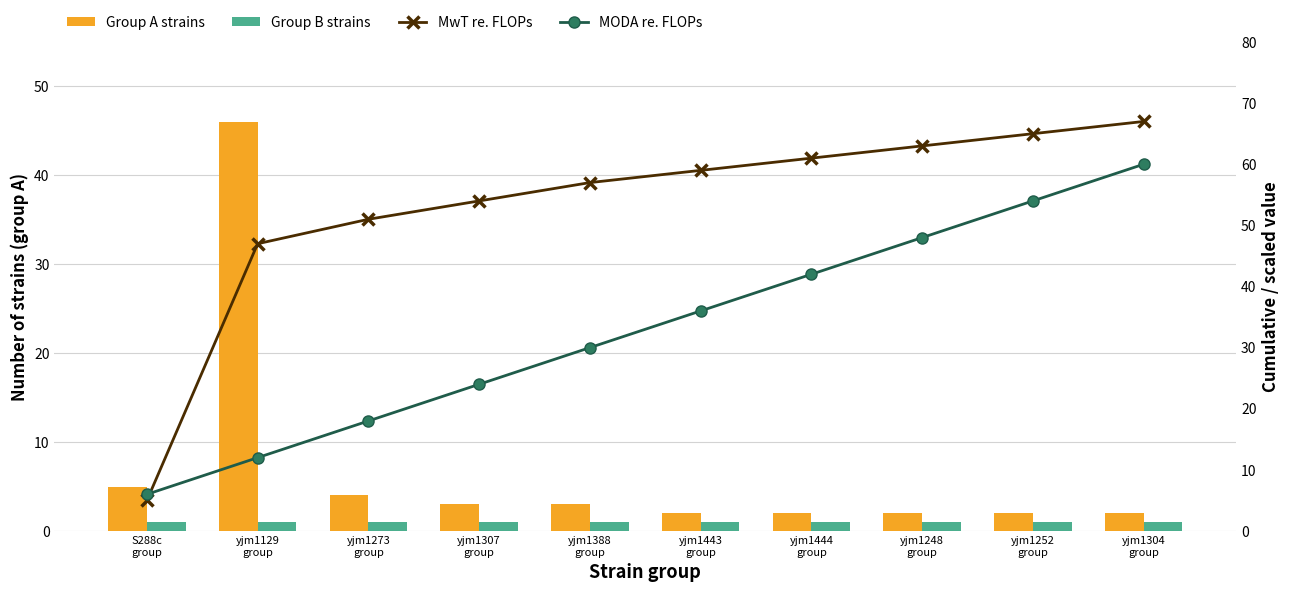

What is the sum of the MwT re. FLOPs values at S288c
group and yjm1129
group?

52